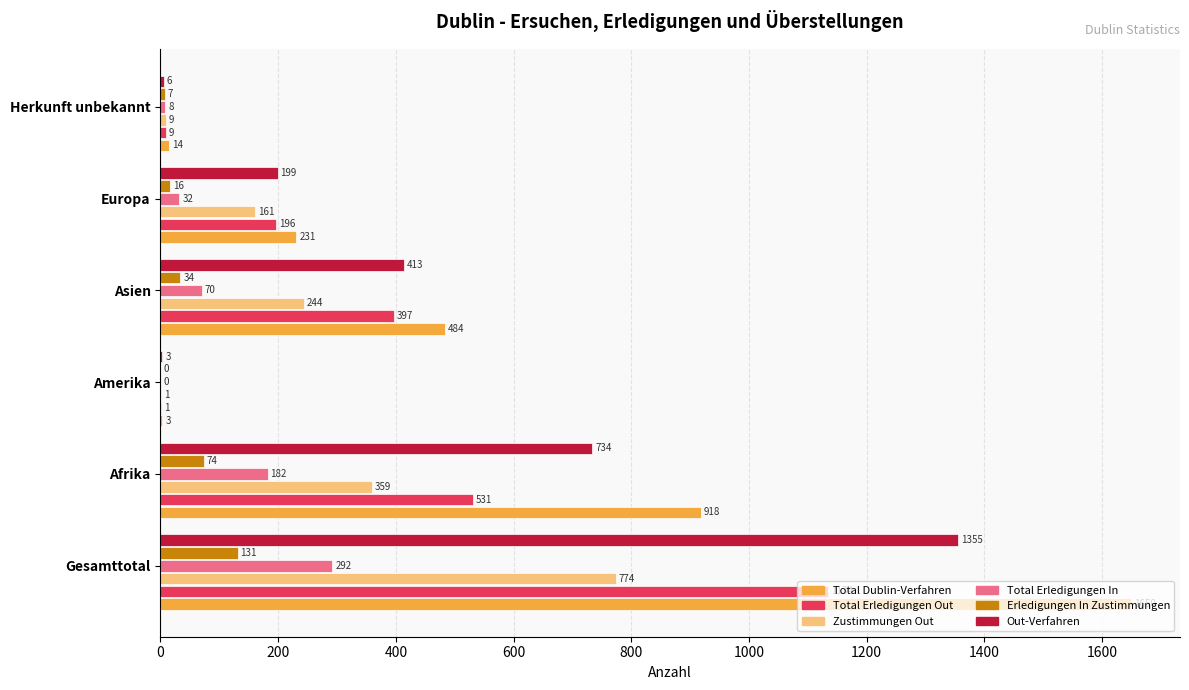

Between Amerika and Asien, which series saw the biggest shift?

Total Dublin-Verfahren